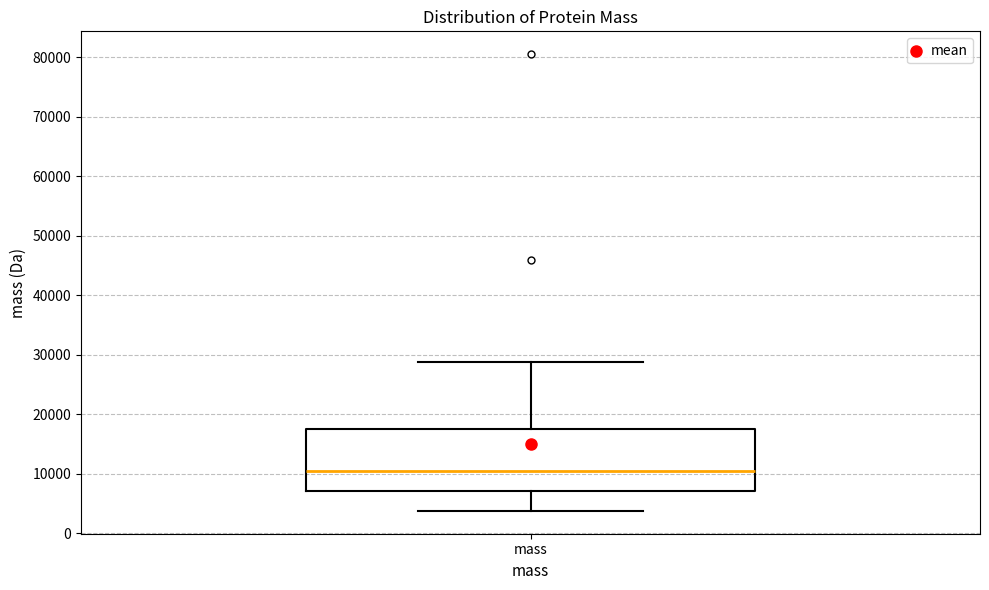

Read this box plot against the y-axis: the position of the median line, the range covered by the box, and the ends of both whiskers. The values are not printed on the chart, so give them approximately, as read against the axis.

median 10000, box 7000 to 17000, whiskers 4000 to 29000